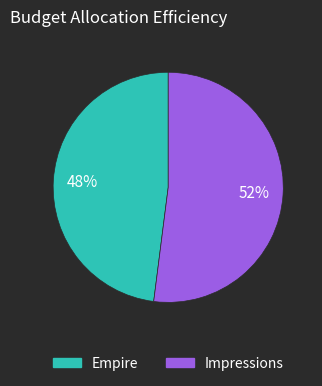

To the nearest percent, what is the average slice percentage?

50%